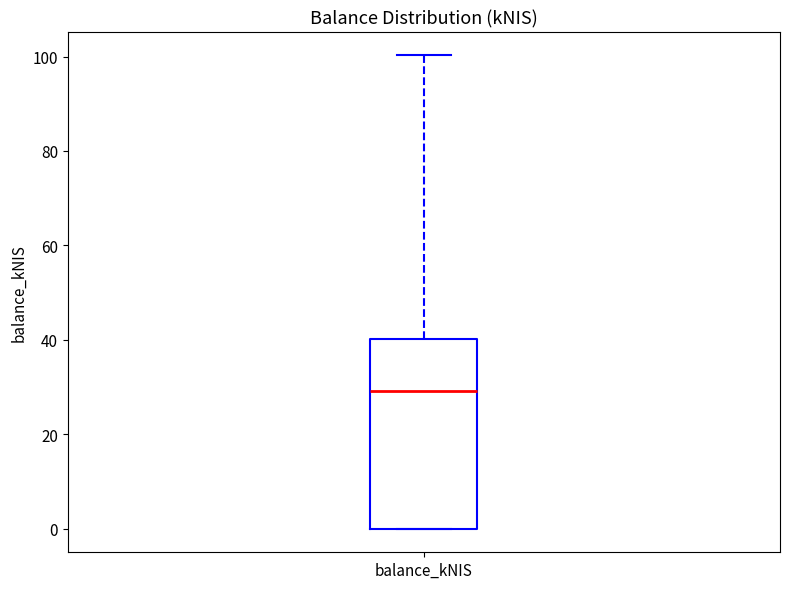

Read this box plot against the y-axis: the position of the median line, the range covered by the box, and the ends of both whiskers. The values are not printed on the chart, so give them approximately, as read against the axis.

median 30, box 0 to 40, whiskers 0 to 100